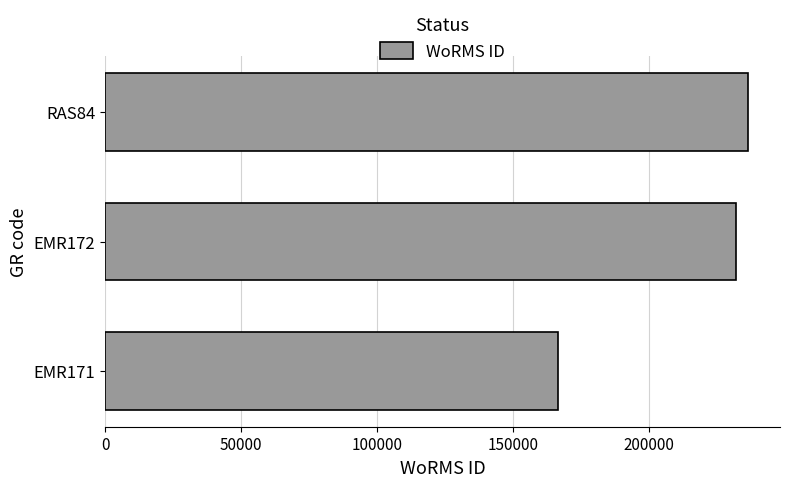

What is the smallest value displayed?

166496